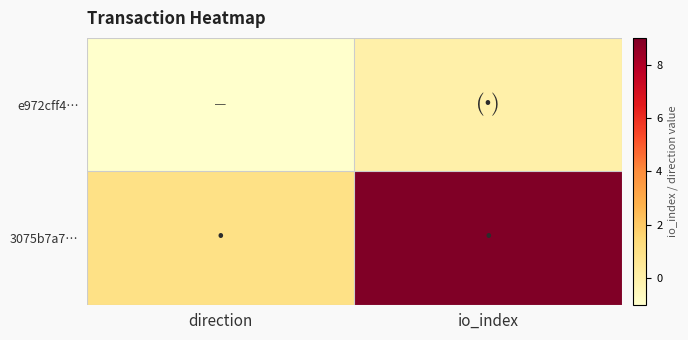

List the series in order of their overall mean, highest first.

3075b7a7…, e972cff4…